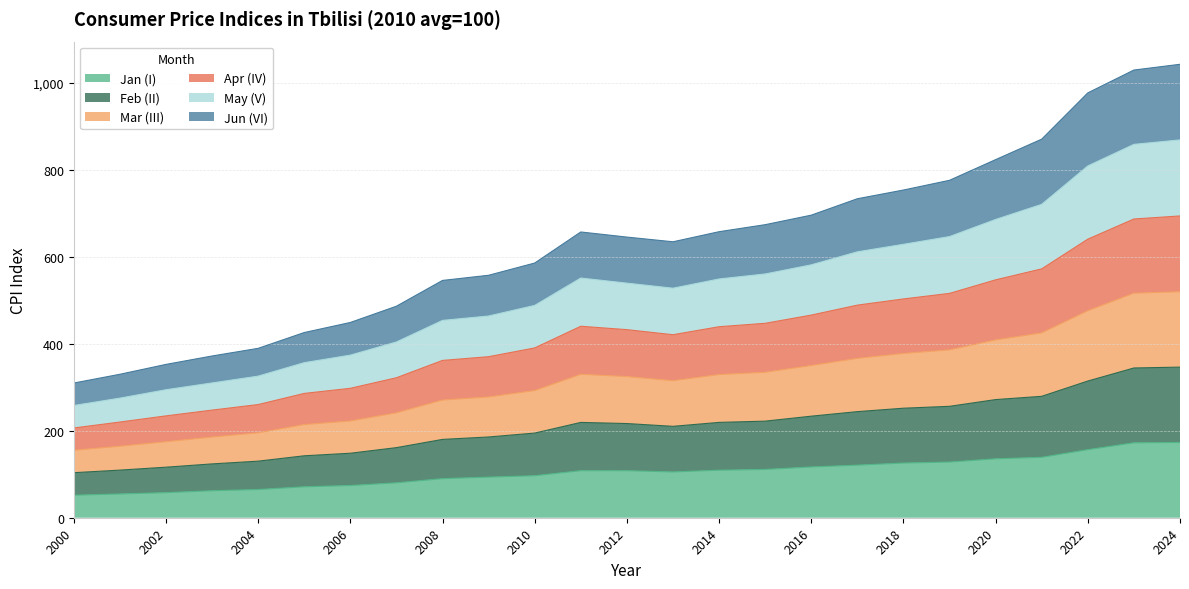

What is the highest value of the Jan (I) series?

173.1